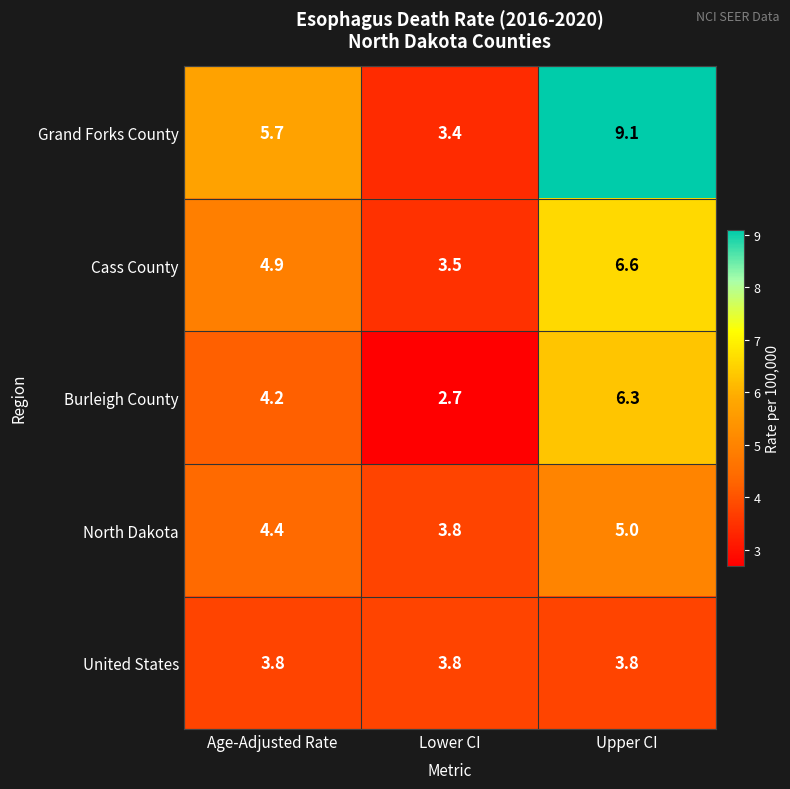

What is the smallest value displayed?

2.7